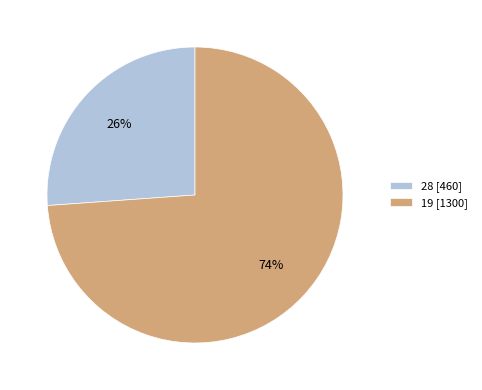

Between 28 [460] and 19 [1300], which is larger?

19 [1300]